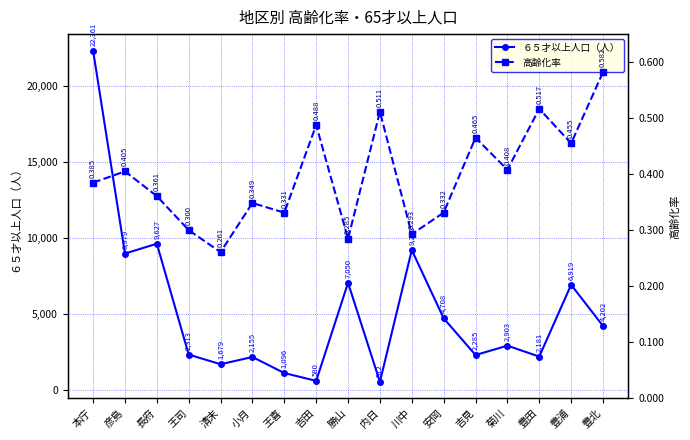

At which label is 高齢化率 closest to 0?

清末